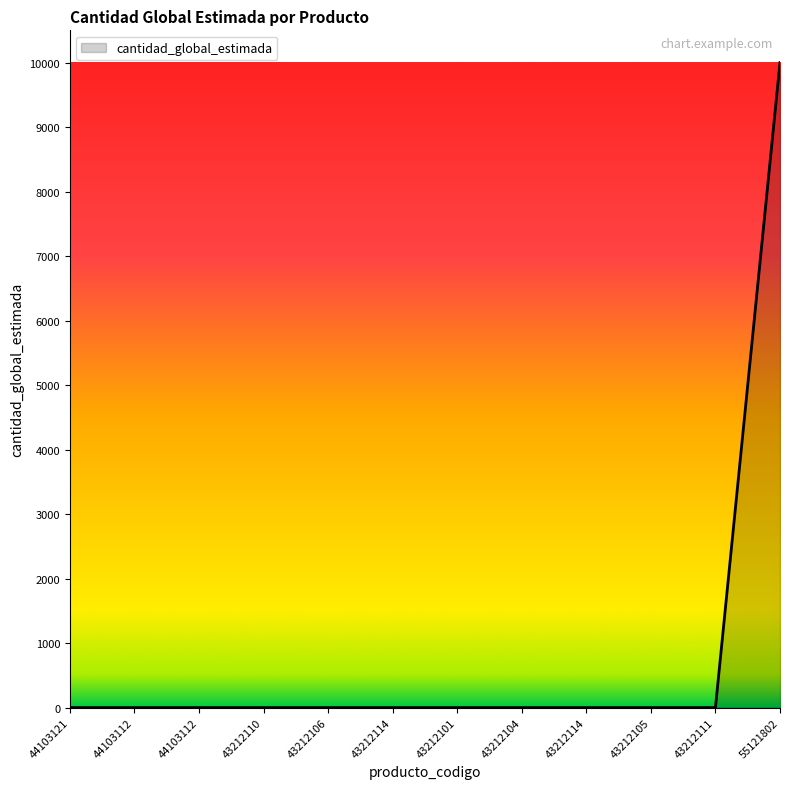

List the labels in order of value, largest first.

55121802, 44103121, 44103112, 44103112, 43212110, 43212106, 43212114, 43212101, 43212104, 43212114, 43212105, 43212111